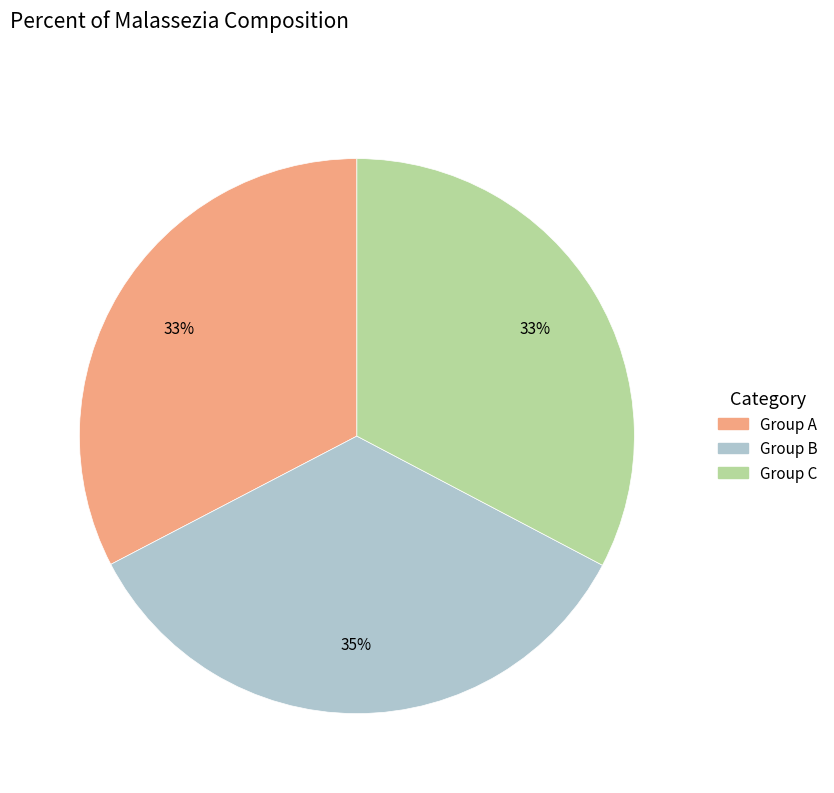

Is there any slice that represents more than half of the pie?

No